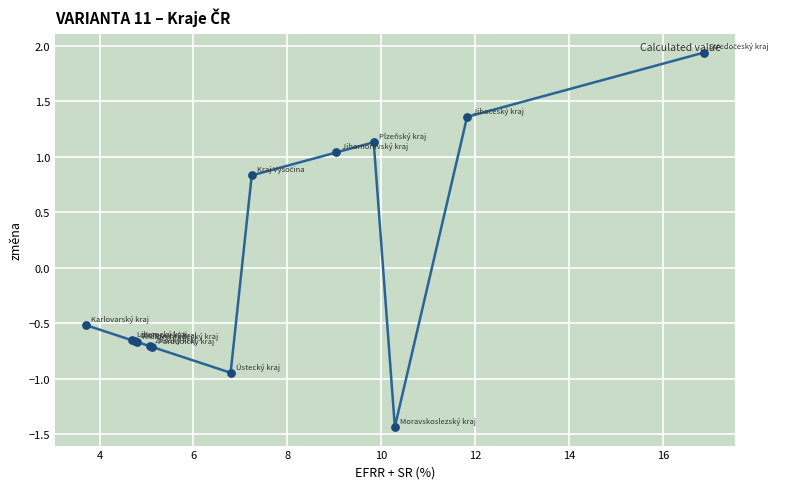

What Y value in the scatter plot is closest to 0?

-0.5